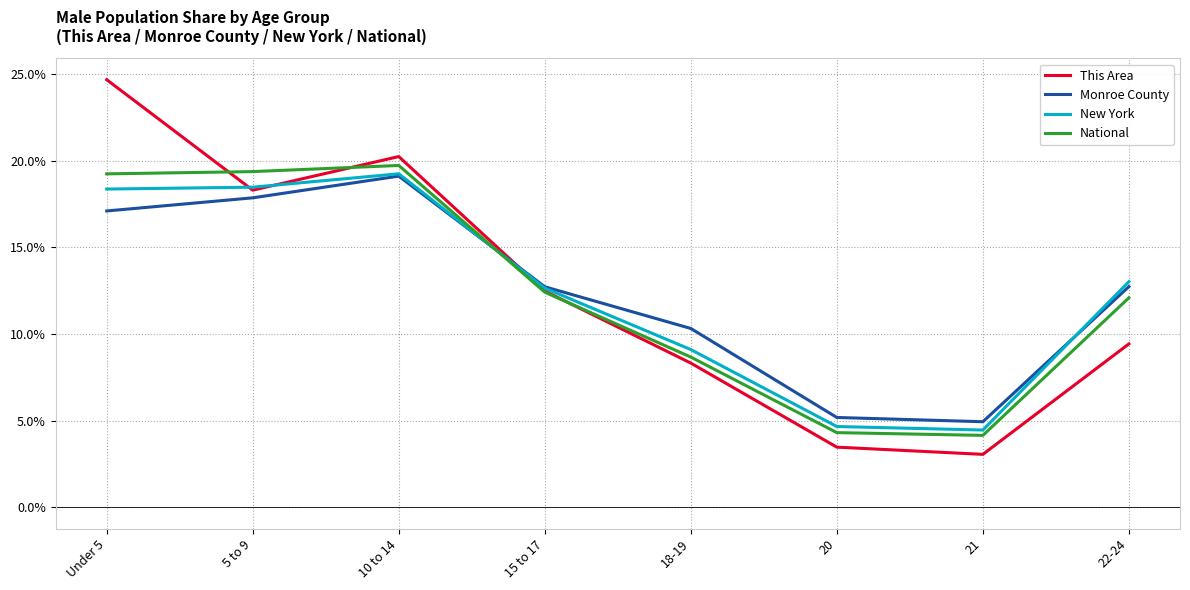

What is the sum of the This Area values at 20 and 15 to 17?

16.0